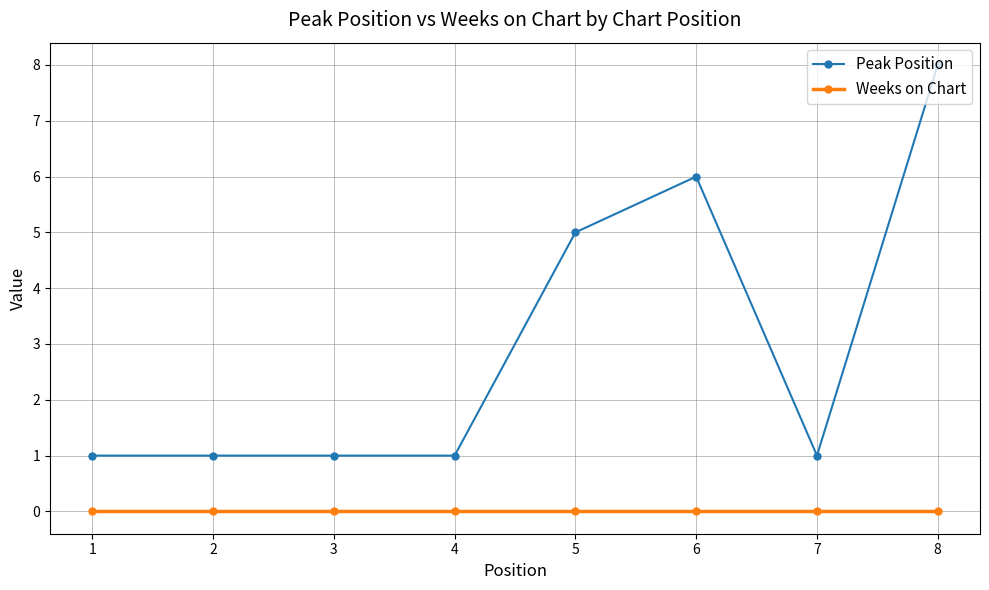

True or false: Peak Position and Weeks on Chart cross at least once.

False